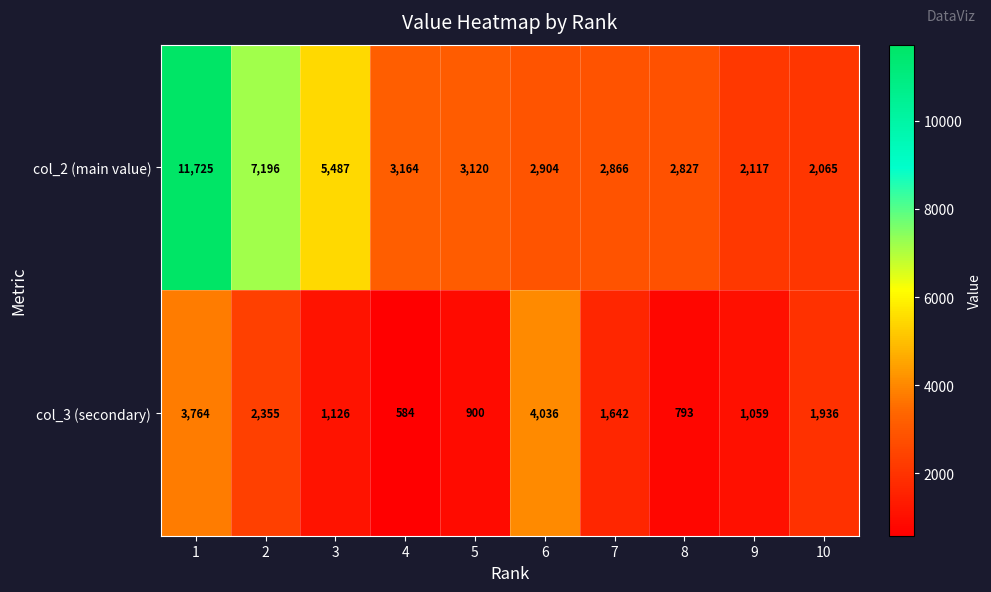

The col_3 (secondary) series shows 3764 at 1. True or false?

True